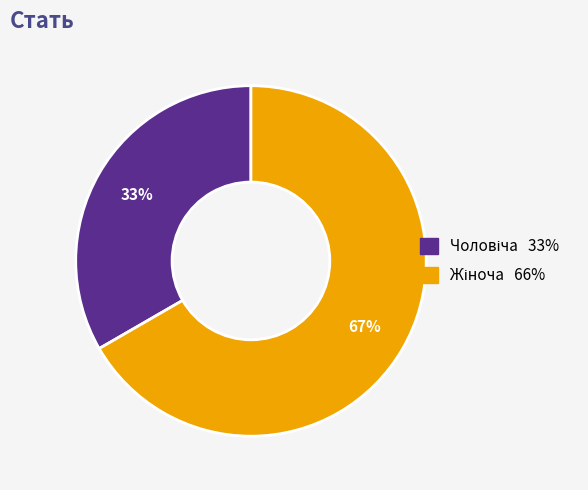

Does any single category account for the majority?

Yes